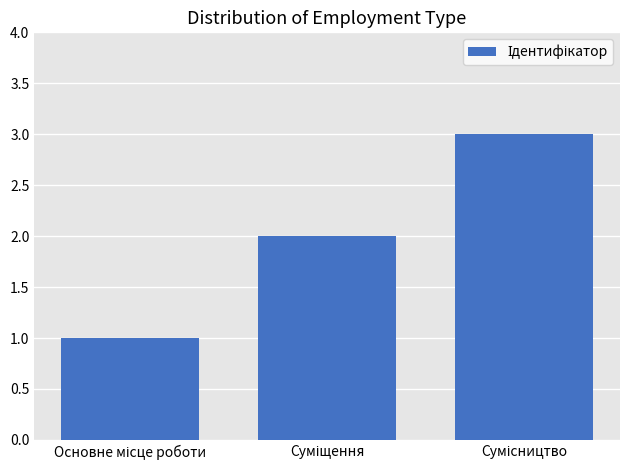

What is the sum of all values?

6